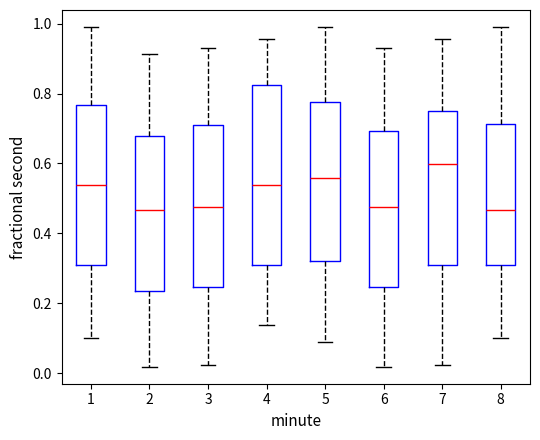

Where does the lower whisker of the box at x = 2 end on the y-axis? The values are not printed on the chart, so give them approximately, as read against the axis.

0.02